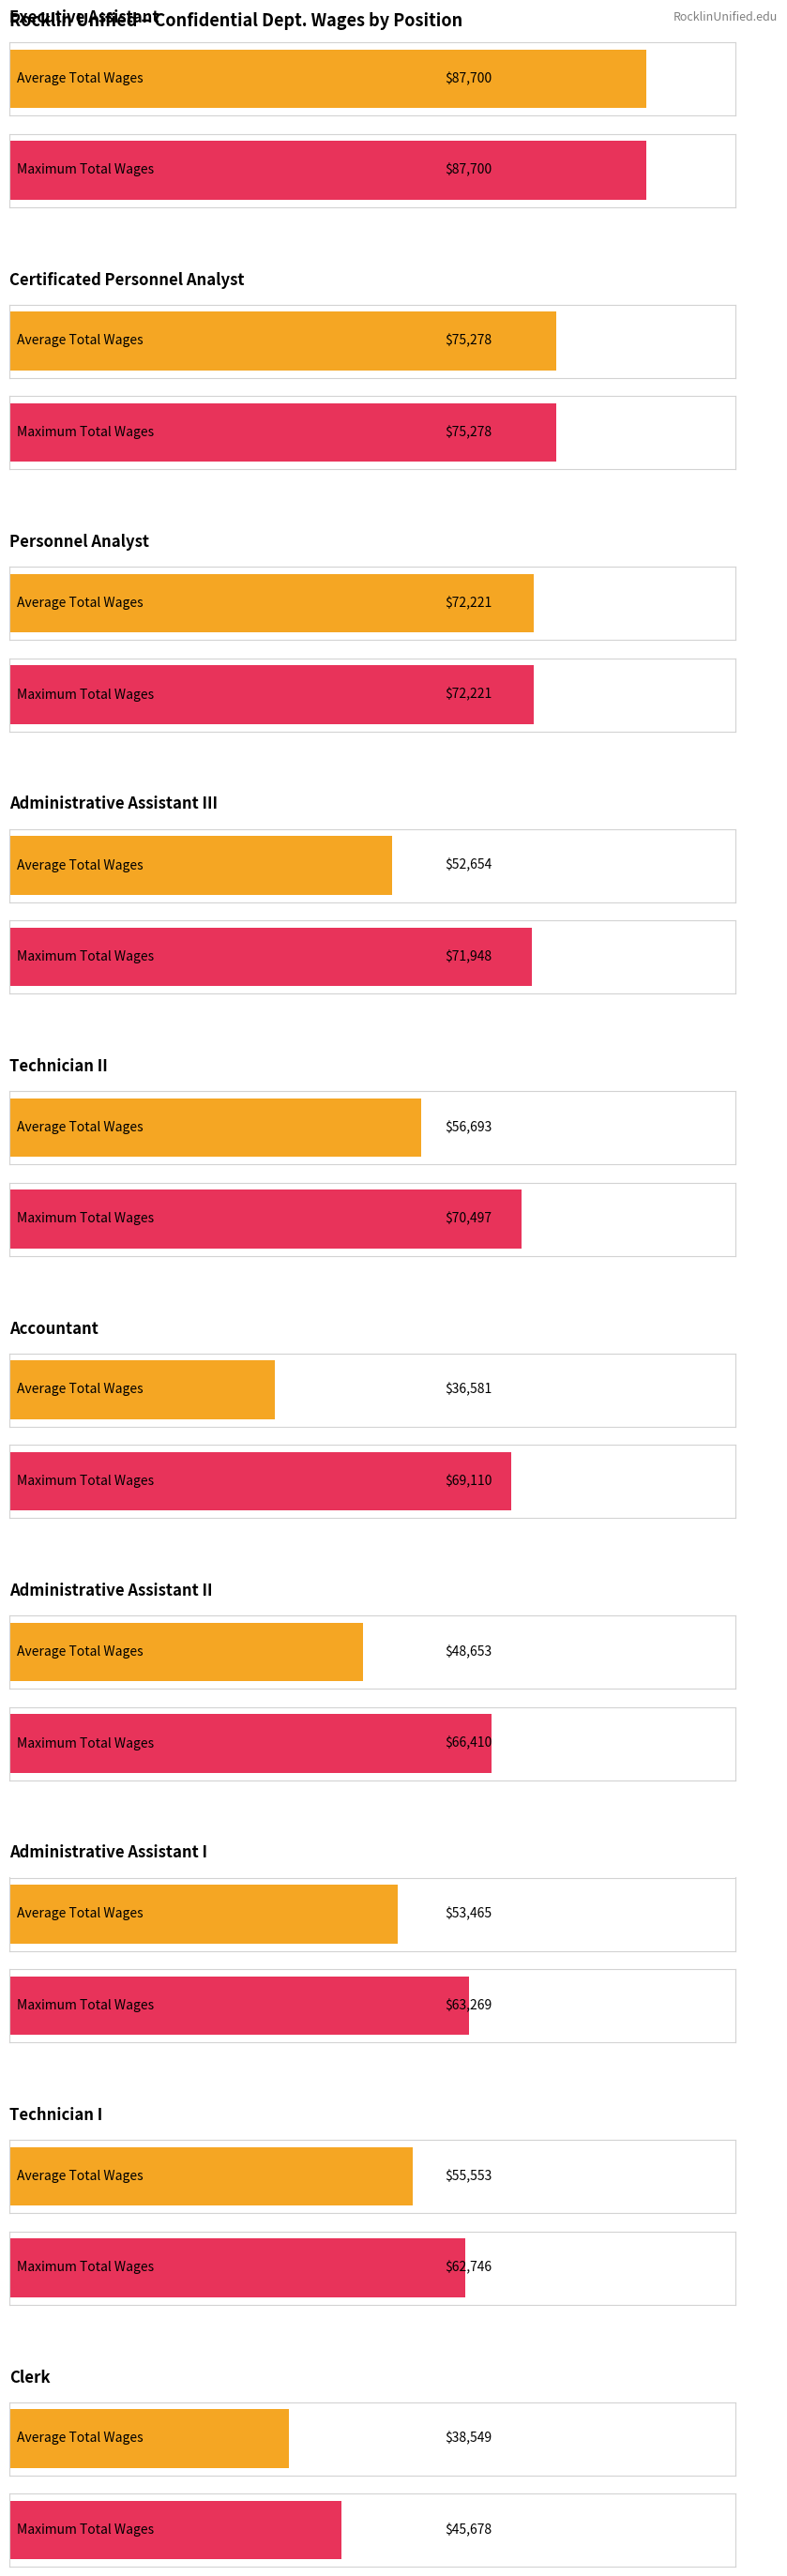

At how many categories does at least one series exceed 76597?

1